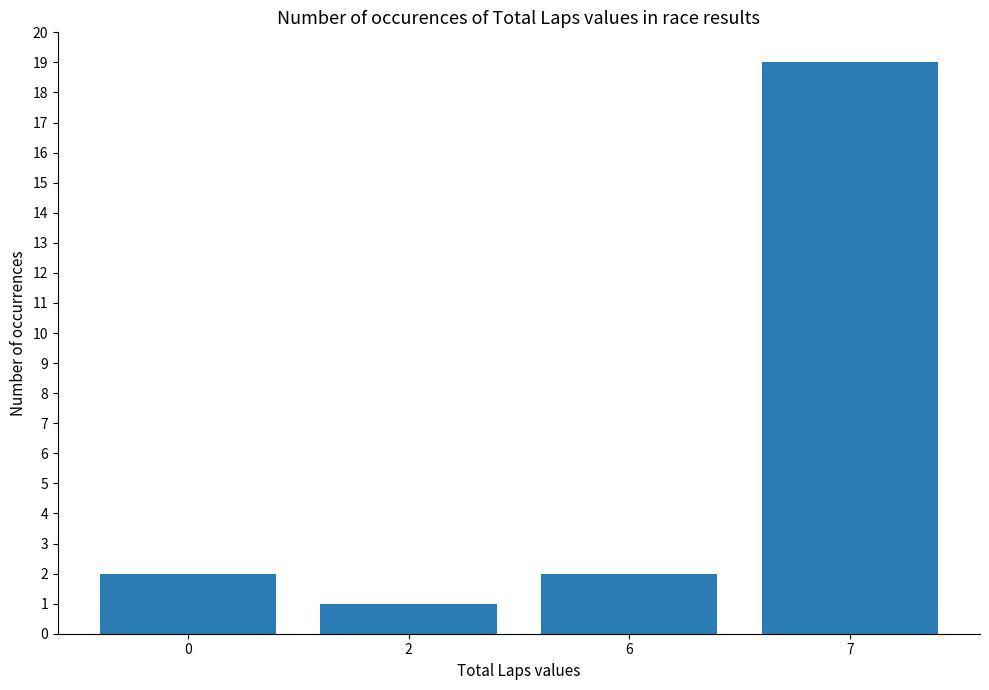

What is the sum of all values?

24